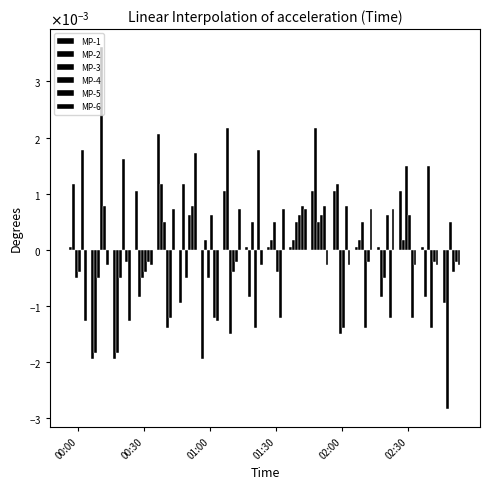

Are the bars grouped side by side (vs. stacked)?

Yes